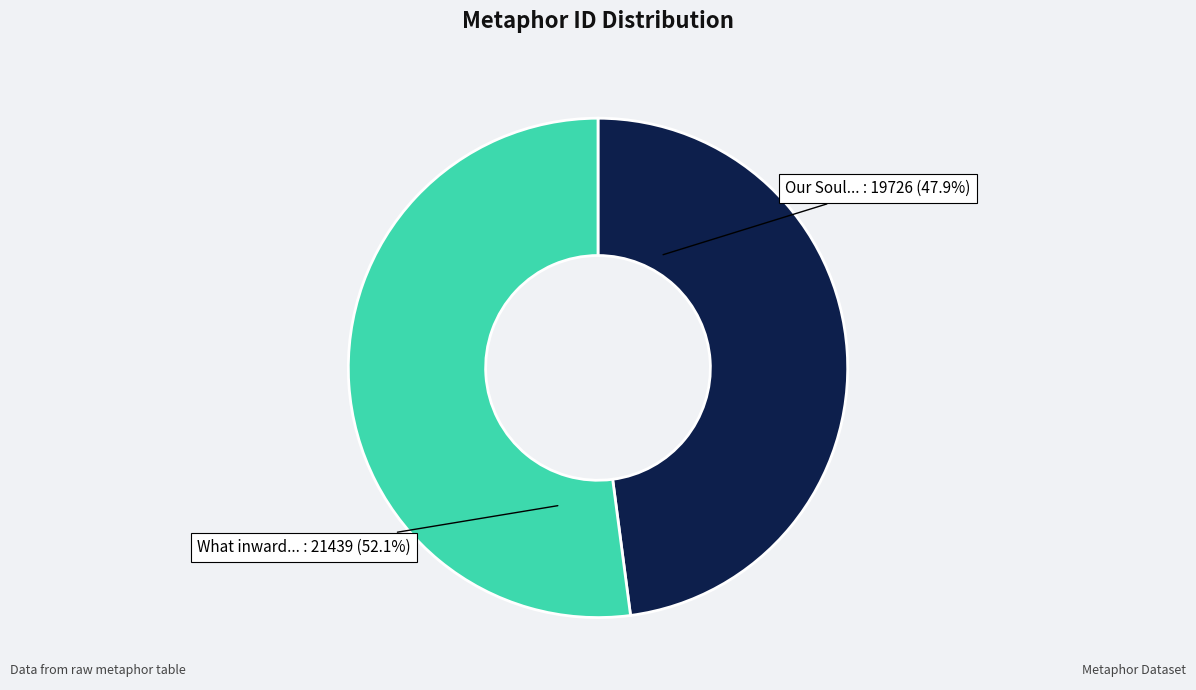

Is there any slice that represents more than half of the pie?

Yes